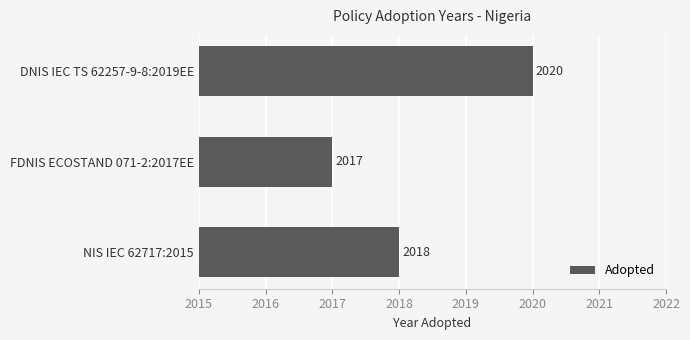

Are the bars horizontal?

Yes